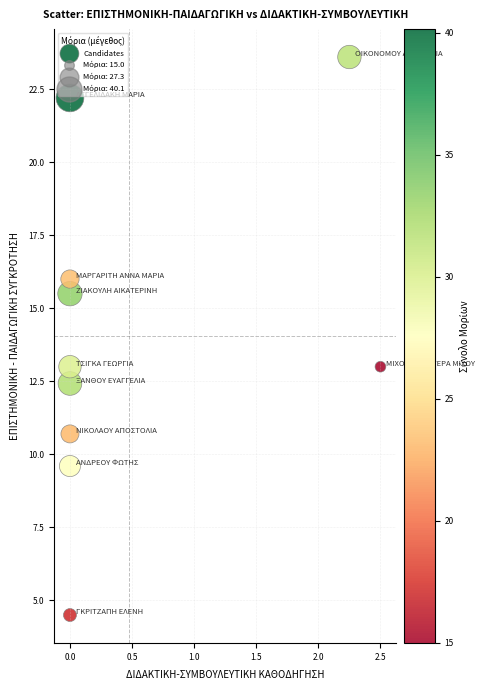

What is the range of X values (max minus min)?

2.5